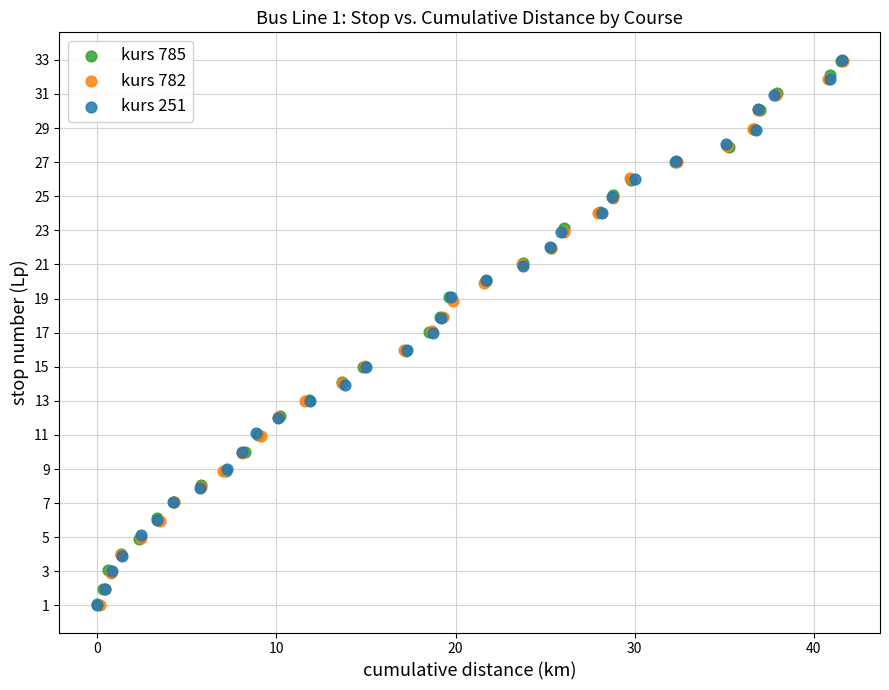

What are all the series names shown in the legend?

kurs 785, kurs 782, kurs 251